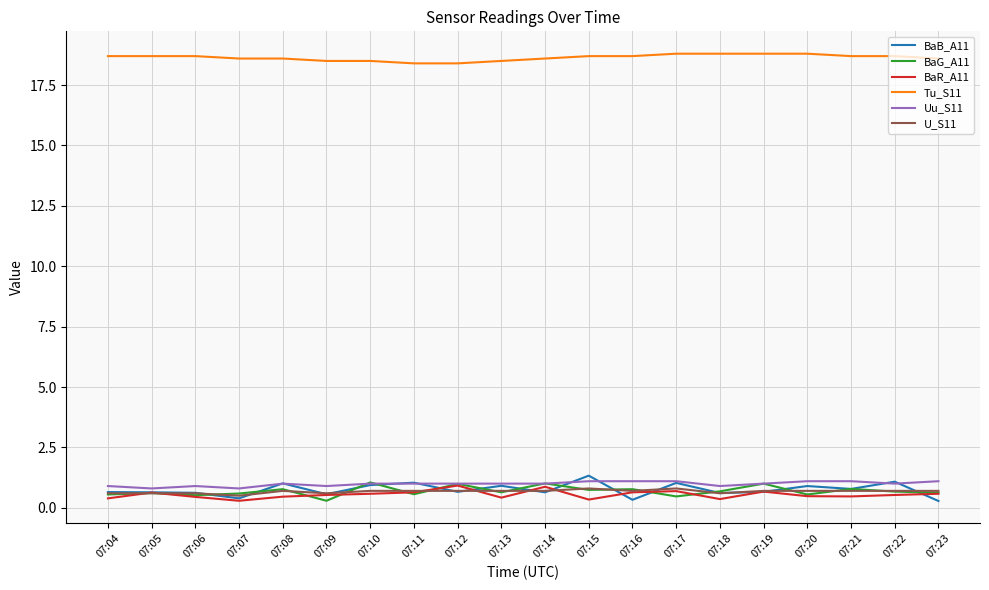

What is the lowest value of the Uu_S11 series?

0.8